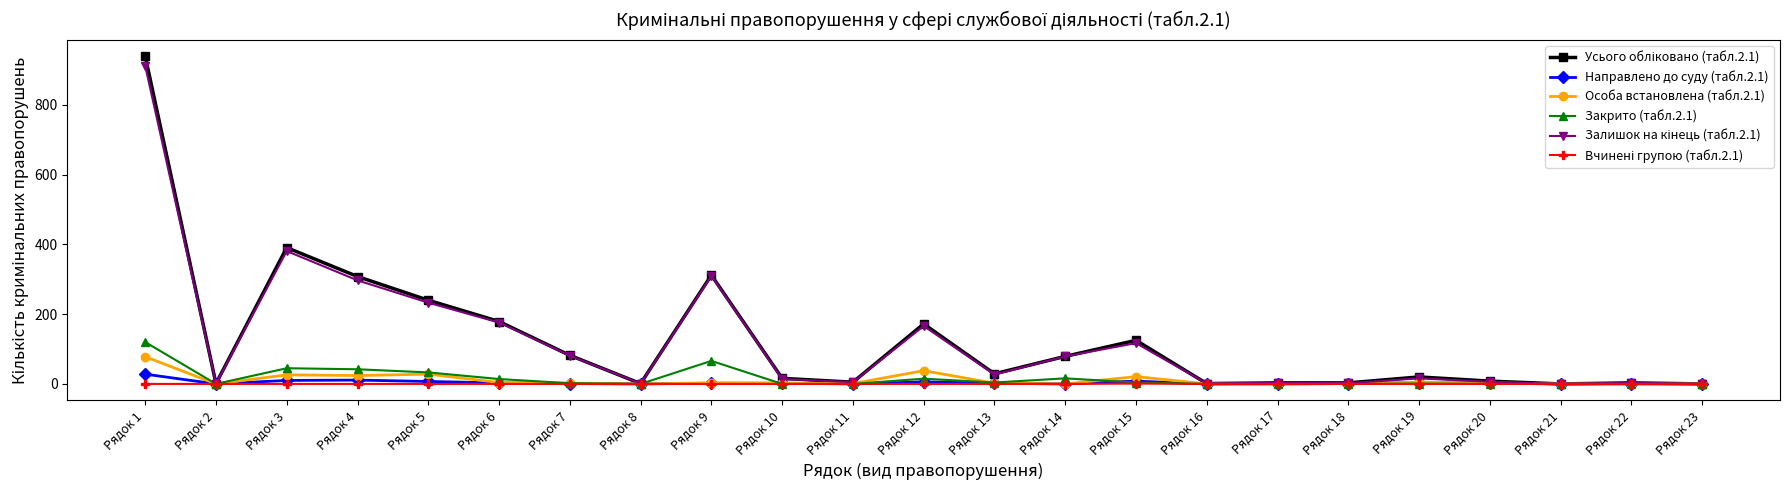

True or false: Закрито (табл.2.1) has a value of 0 at Рядок 21.

True